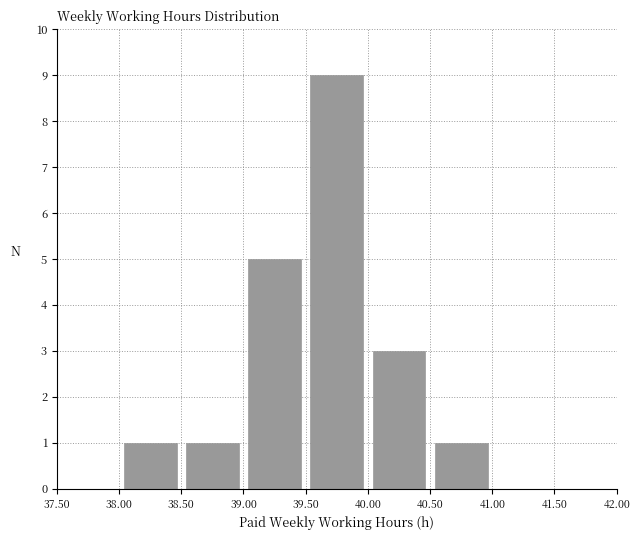

Reading left to right, list every bar in this chart as the range it spans on the x-axis followed by its height. The values are not printed on the chart, so give them approximately, as read against the axis.

37.50 to 38.00: 0
38.00 to 38.50: 1
38.50 to 39.00: 1
39.00 to 39.50: 5
39.50 to 40.00: 9
40.00 to 40.50: 3
40.50 to 41.00: 1
41.00 to 41.50: 0
41.50 to 42.00: 0